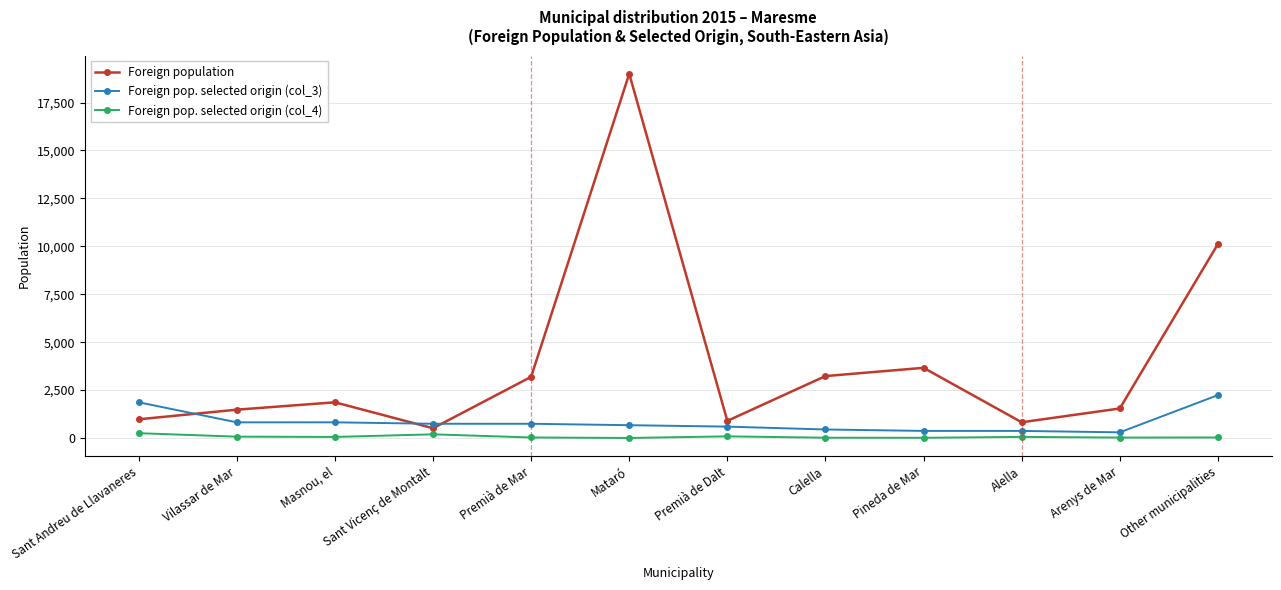

What is the maximum value for Foreign pop. selected origin (col_4)?

255